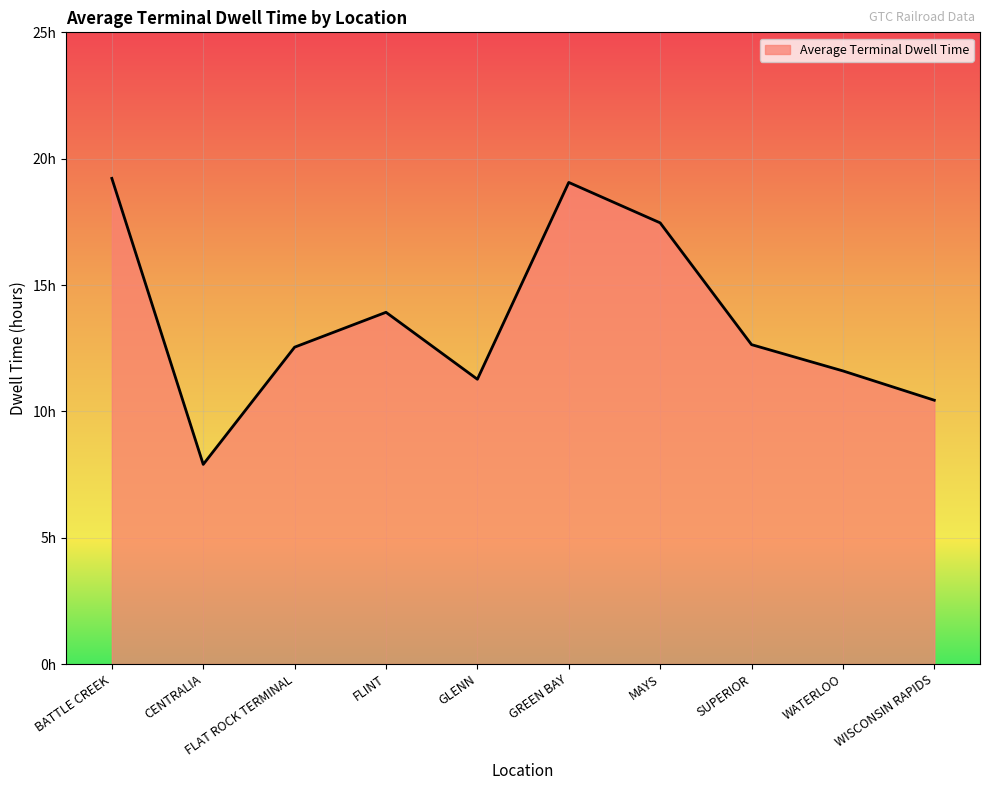

Does the chart have visible grid lines?

Yes